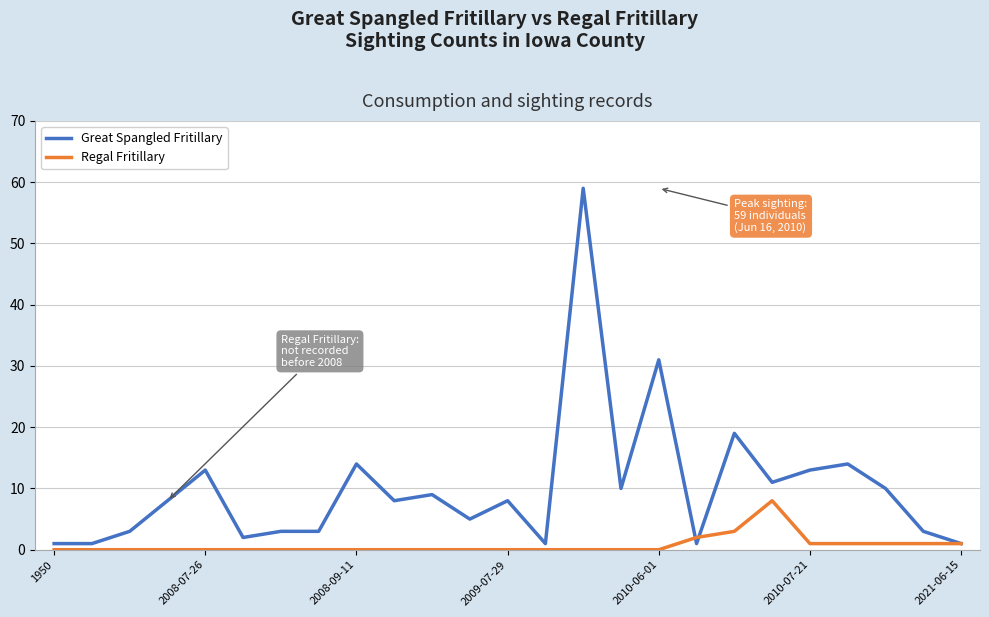

Count the number of data series in this chart.

2